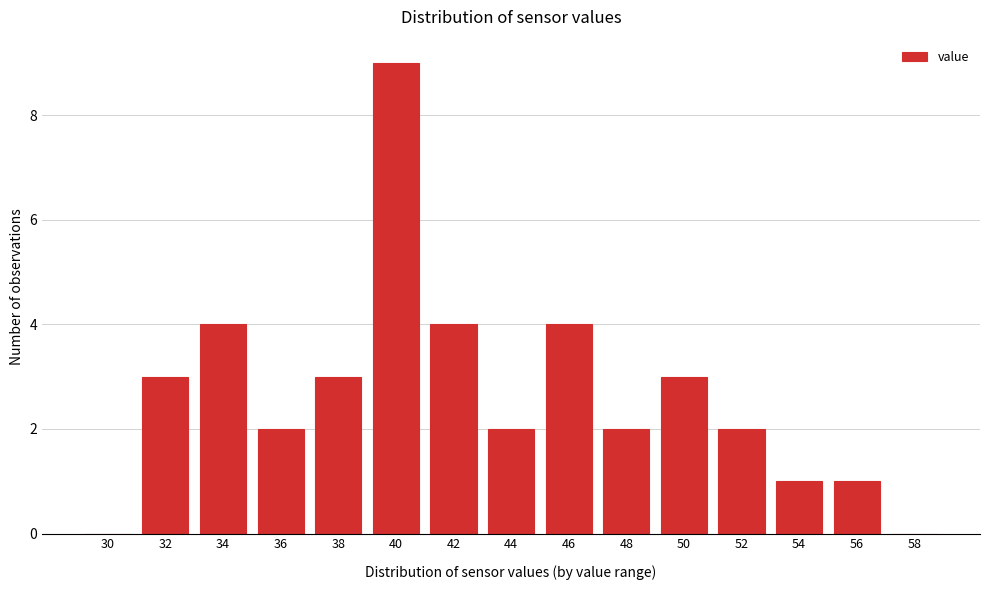

Reading right to left, list all the values displayed in this chart.

58=0	56=1	54=1	52=2	50=3	48=2	46=4	44=2	42=4	40=9	38=3	36=2	34=4	32=3	30=0